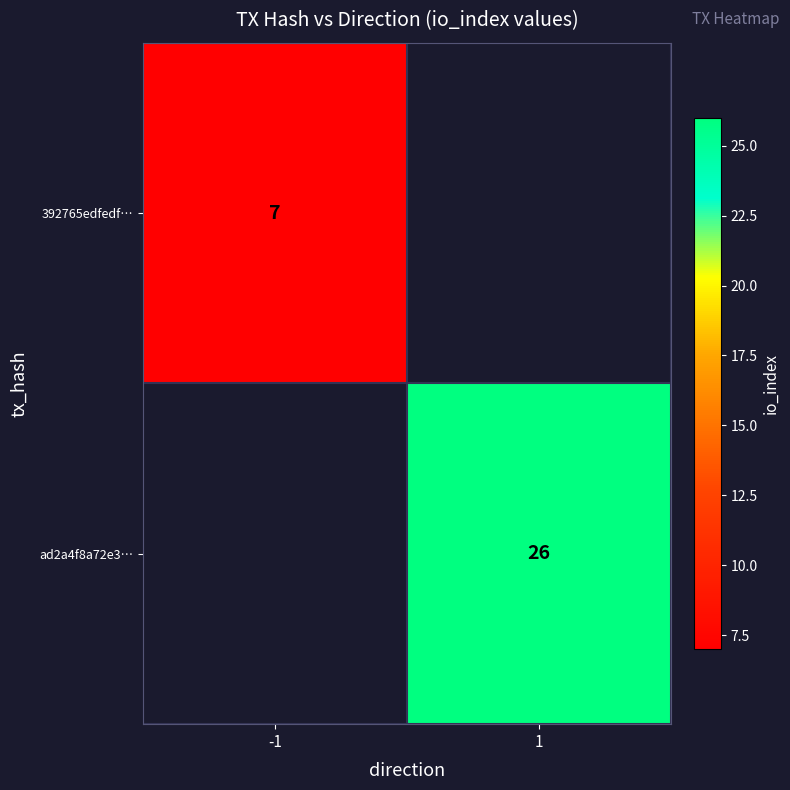

The ad2a4f8a72e3… series shows 5.6 at 1. True or false?

False